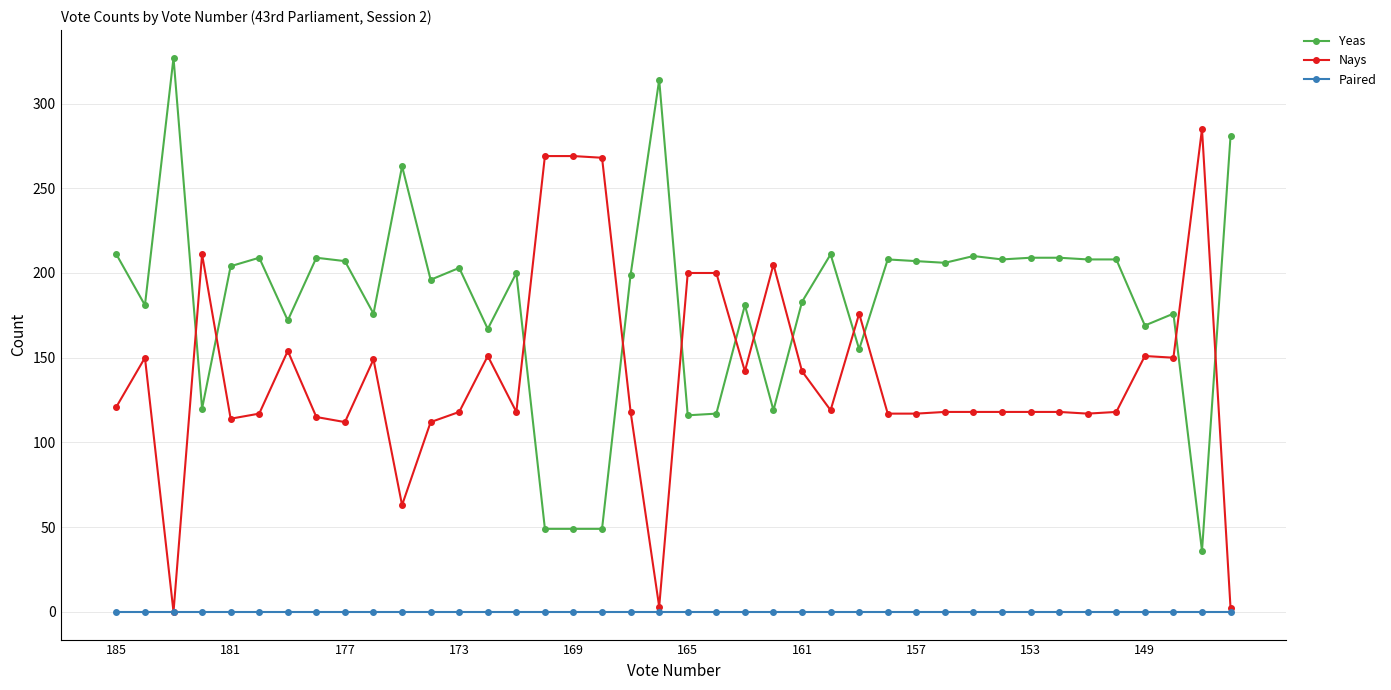

True or false: Nays has more than 0 interior local peaks.

True